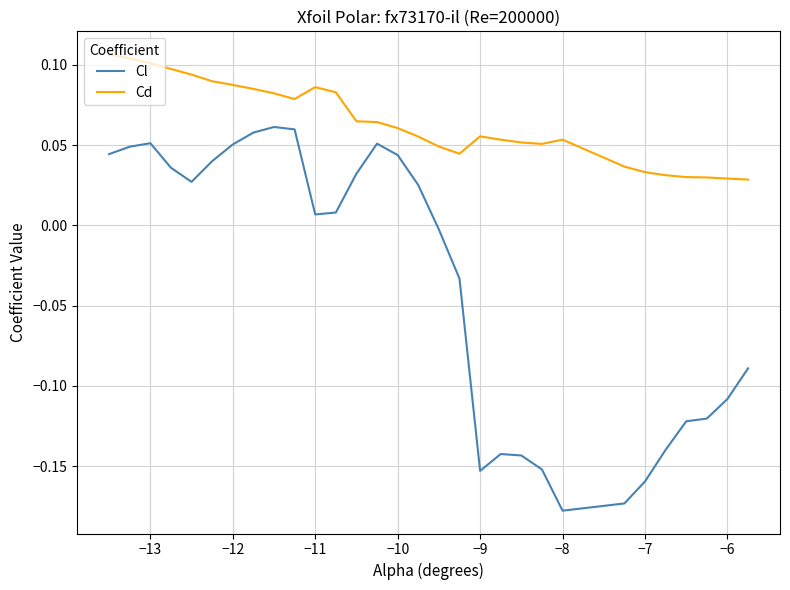

At how many categories does at least one series exceed 0?

30